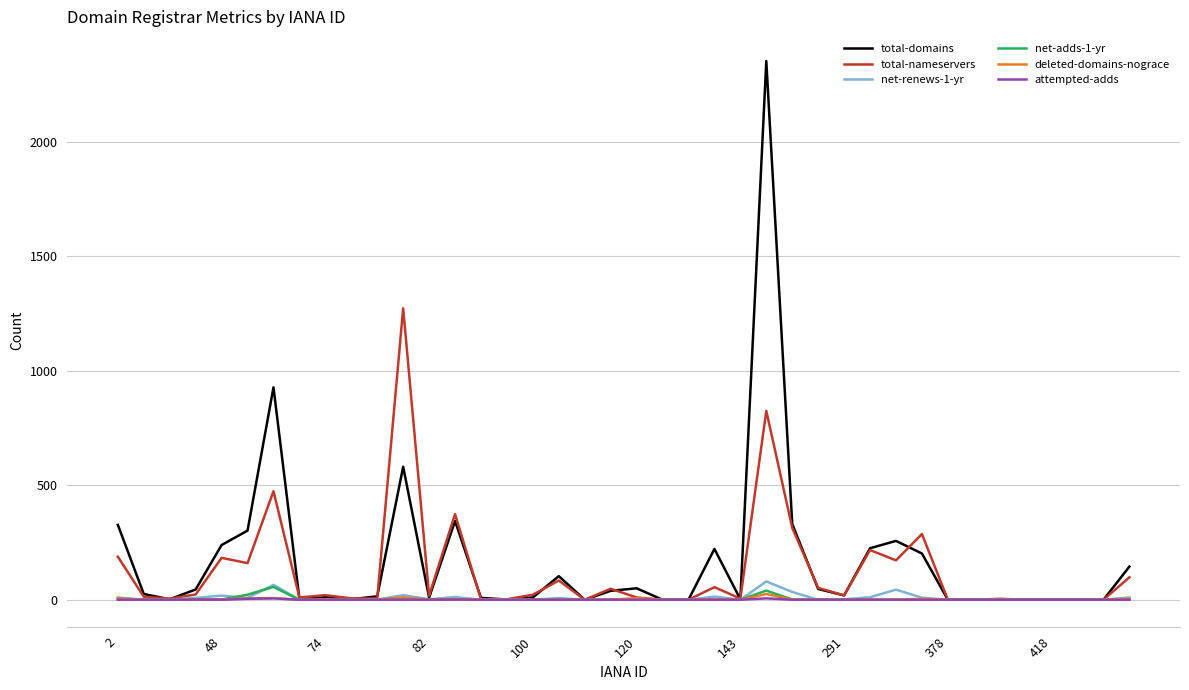

Is this an area chart (filled region under the line)?

No